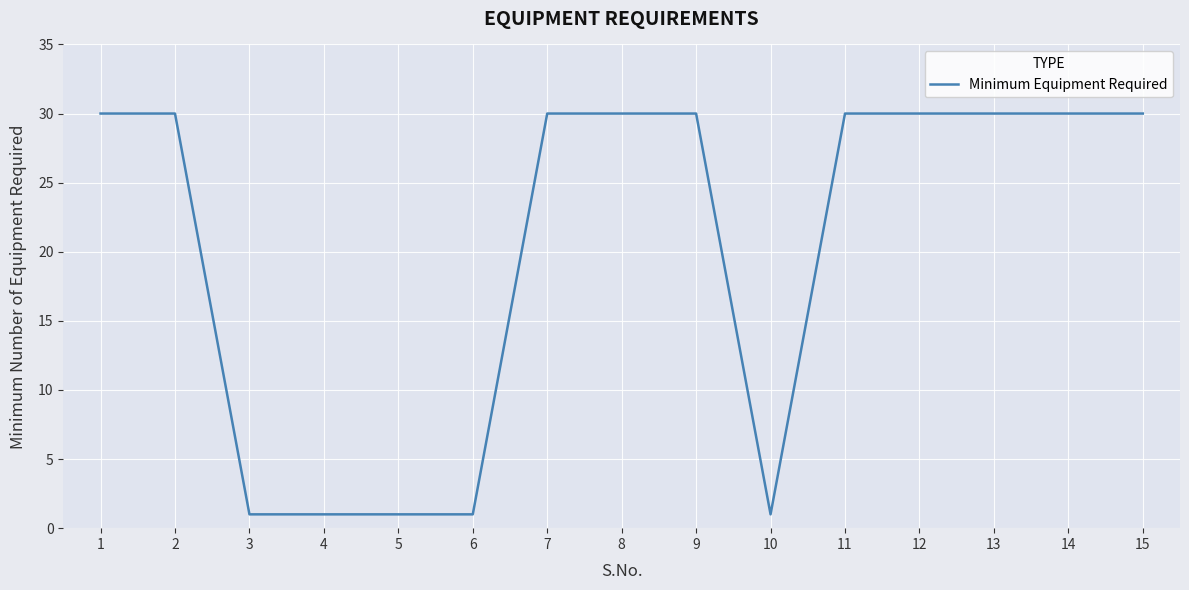

Reading right to left, what are all the values shown in this chart?

30	30	30	30	30	1	30	30	30	1	1	1	1	30	30